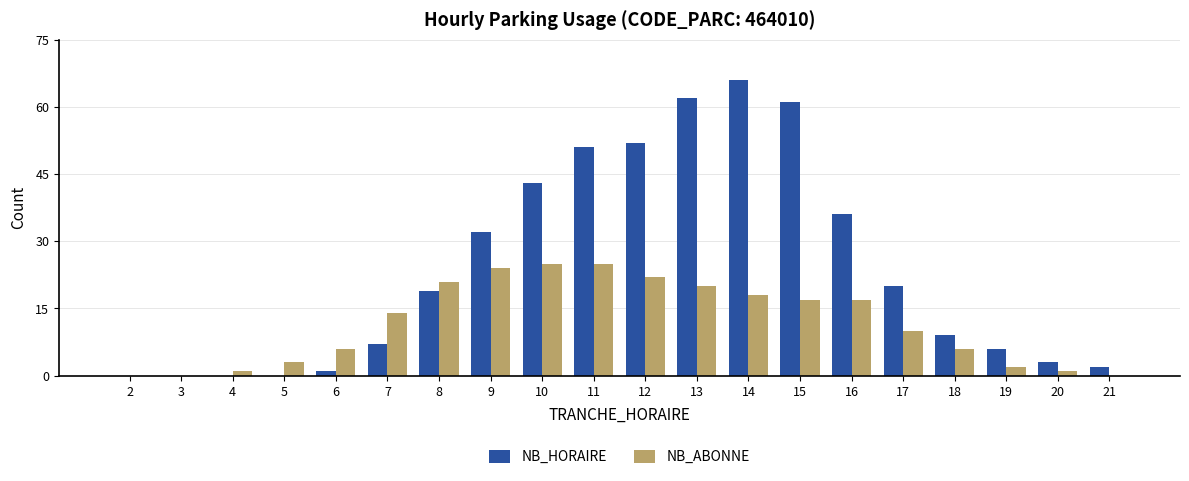

Reading left to right, list all the values displayed in this chart.

NB_HORAIRE: 2=0	3=0	4=0	5=0	6=1	7=7	8=19	9=32	10=43	11=51	12=52	13=62	14=66	15=61	16=36	17=20	18=9	19=6	20=3	21=2
NB_ABONNE: 2=0	3=0	4=1	5=3	6=6	7=14	8=21	9=24	10=25	11=25	12=22	13=20	14=18	15=17	16=17	17=10	18=6	19=2	20=1	21=0